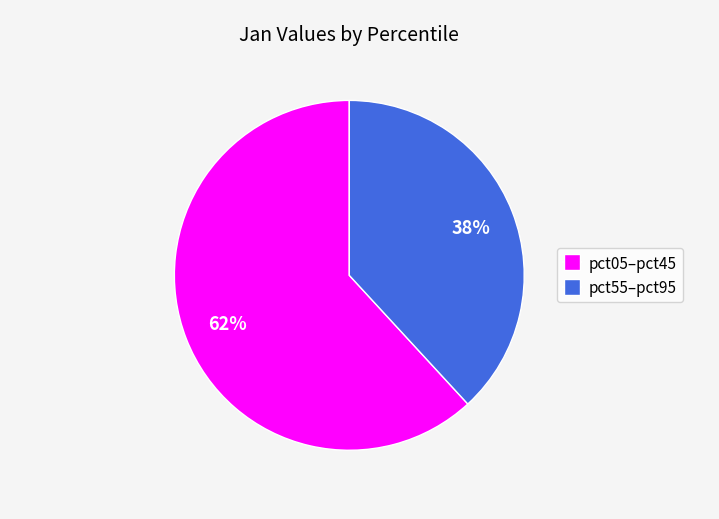

How many slices are in this pie chart?

2